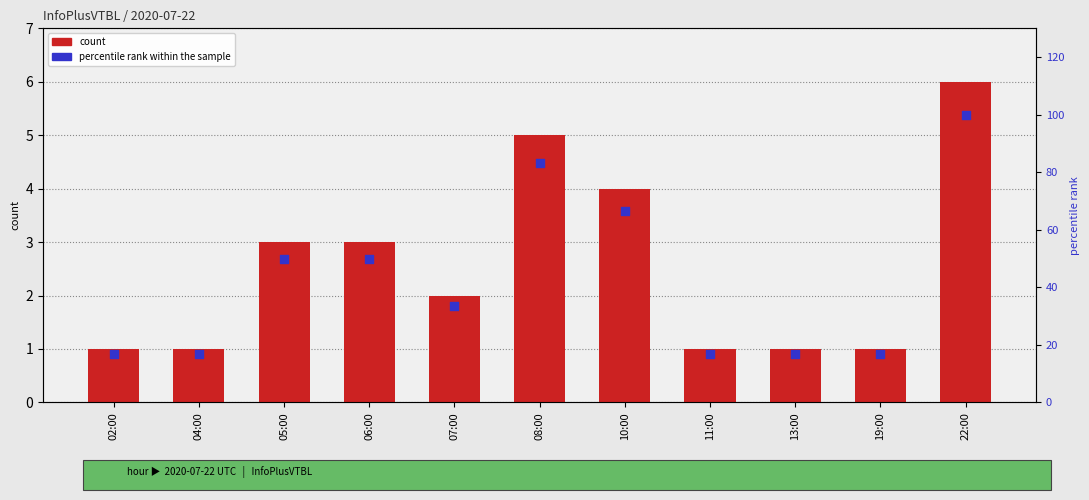

At how many categories does at least one series exceed 68?

2